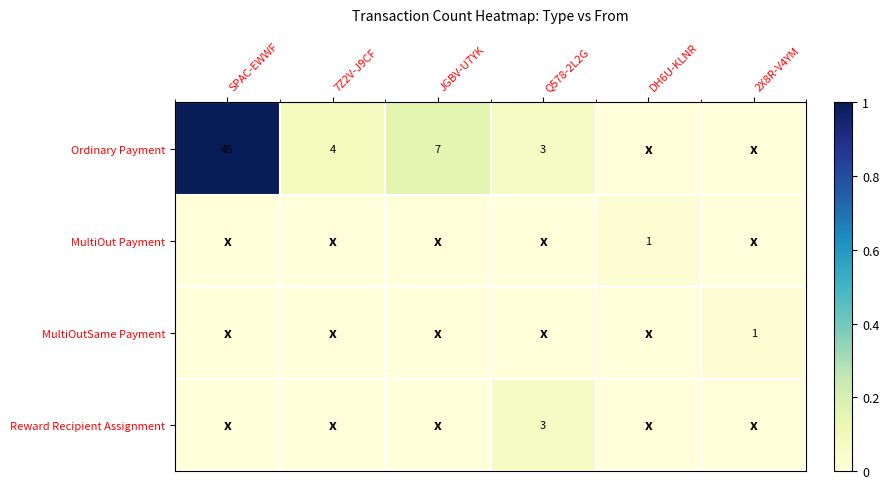

Is it true that MultiOut Payment equals 0 at DH6U-KLNR?

False